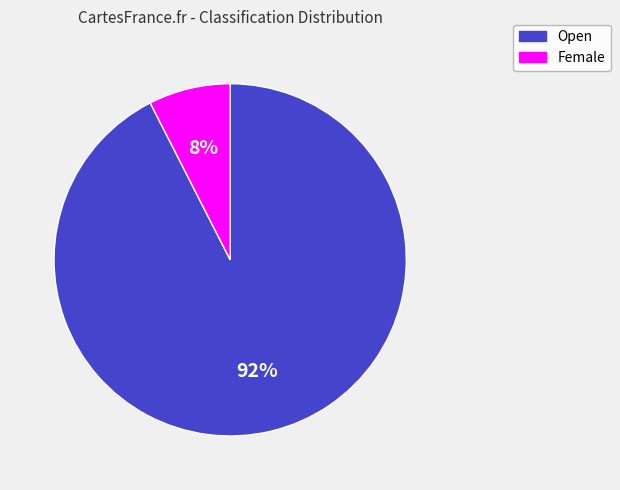

The Female slice represents 8% of the pie. True or false?

True